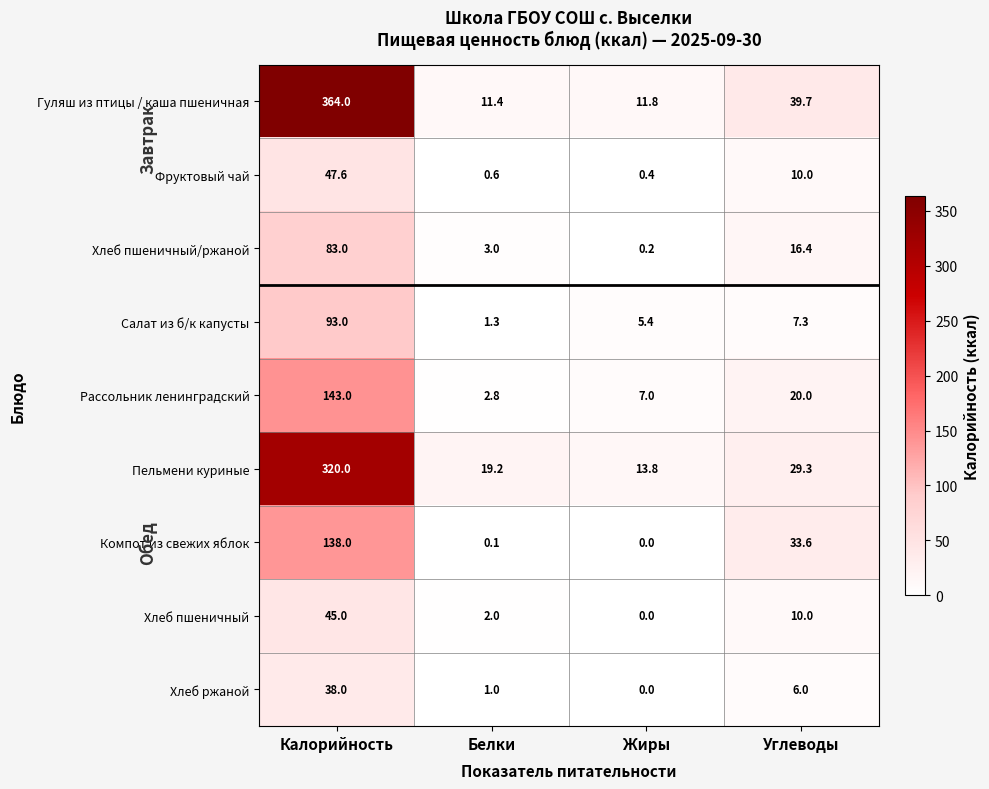

What is the total value across all series at Калорийность?

1271.6